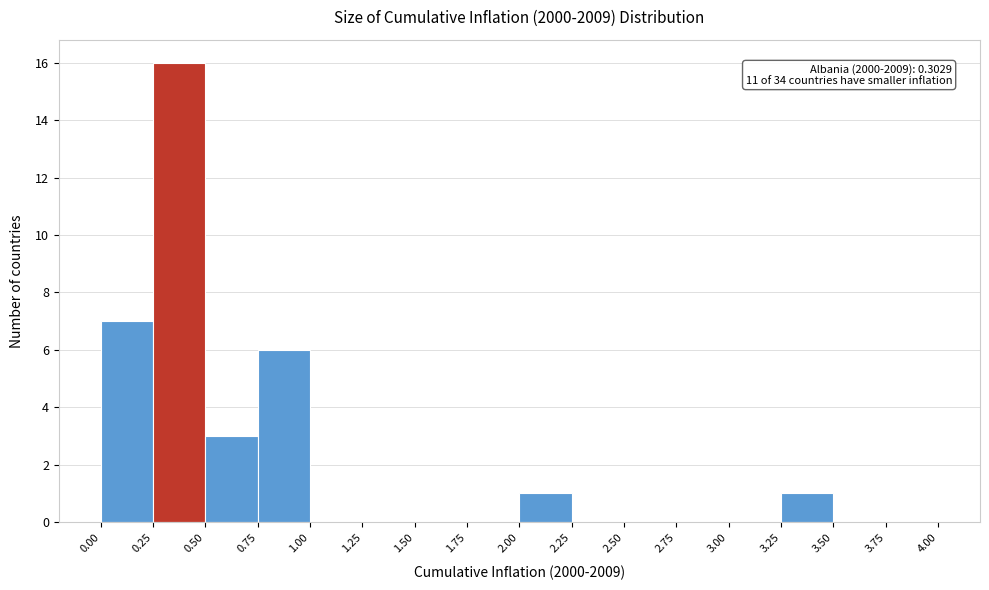

Which range on the x-axis has the tallest bar?

0.25 to 0.50